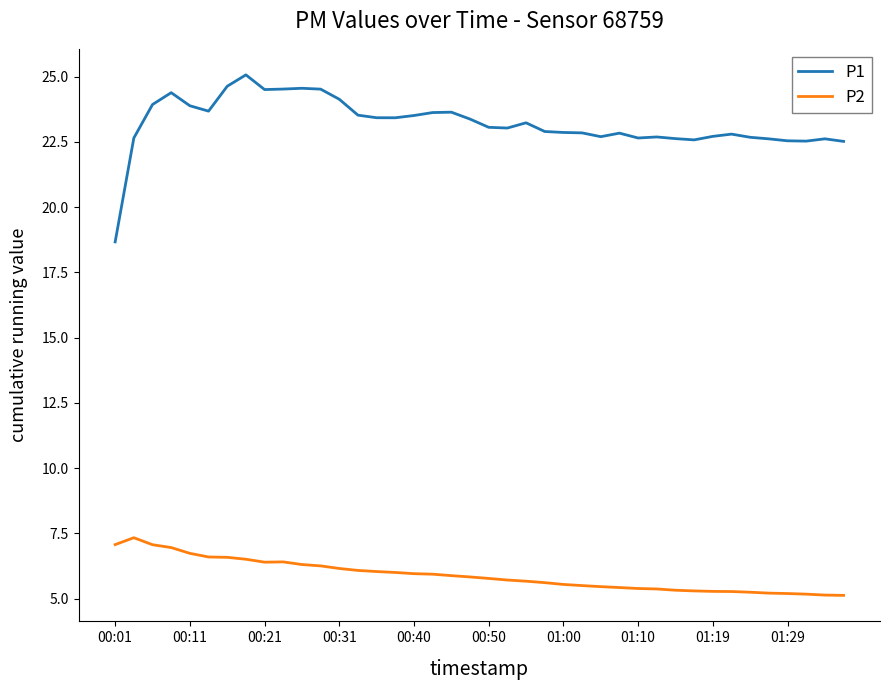

Rank the series by their maximum value, from highest to lowest.

P1, P2